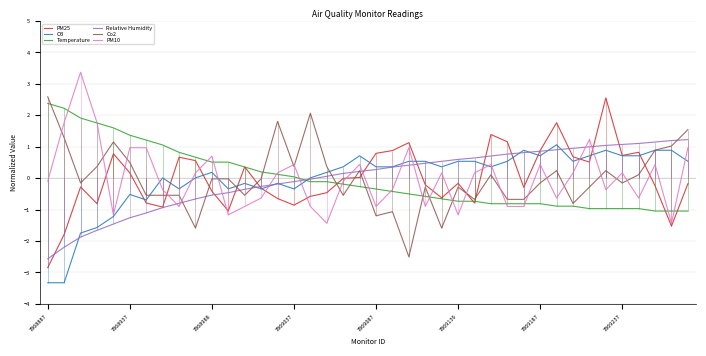

What is the minimum value for Temperature?

-1.0